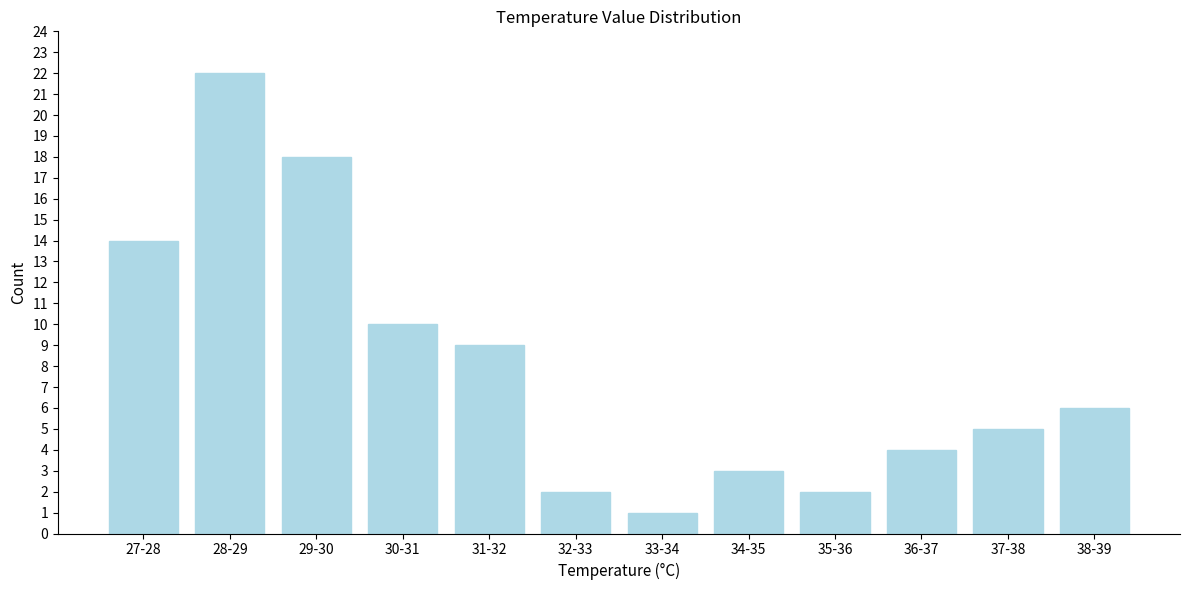

Reading left to right, what are all the values shown in this chart?

14	22	18	10	9	2	1	3	2	4	5	6